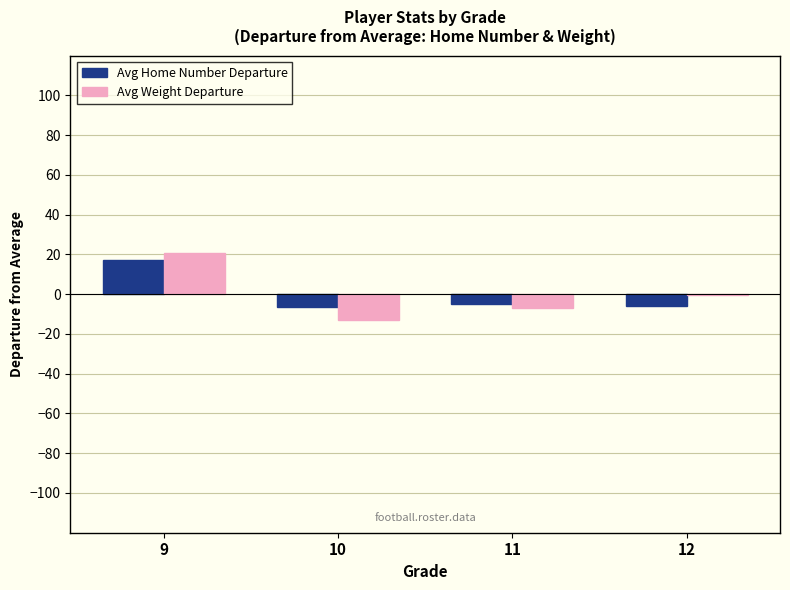

The Avg Home Number Departure series shows 17.2 at 9. True or false?

True